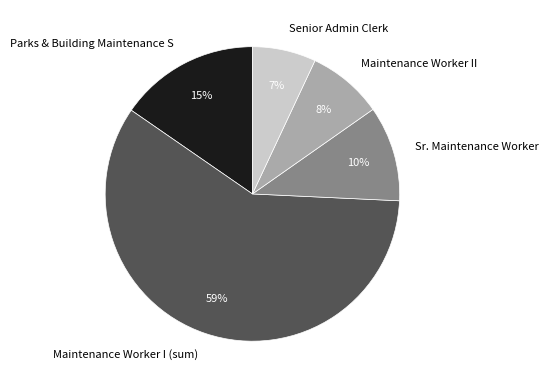

True or false: Maintenance Worker II accounts for 8% of the total.

True